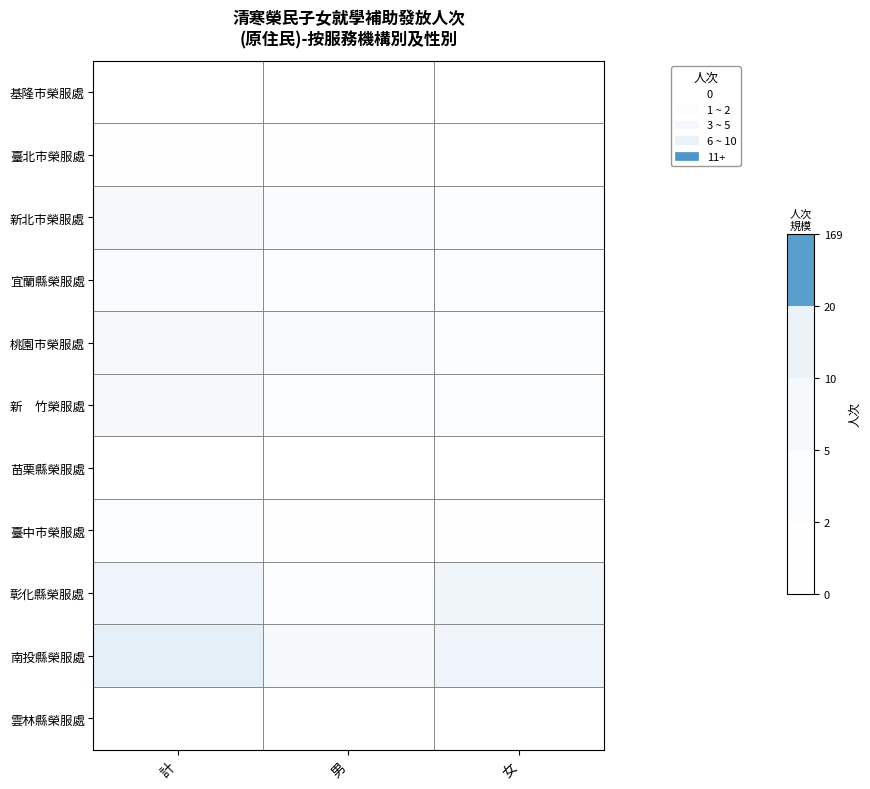

Rank the series at 計 from highest to lowest value.

南投縣榮服處, 彰化縣榮服處, 桃園市榮服處, 新北市榮服處, 新 竹榮服處, 宜蘭縣榮服處, 臺中市榮服處, 臺北市榮服處, 基隆市榮服處, 苗栗縣榮服處, 雲林縣榮服處